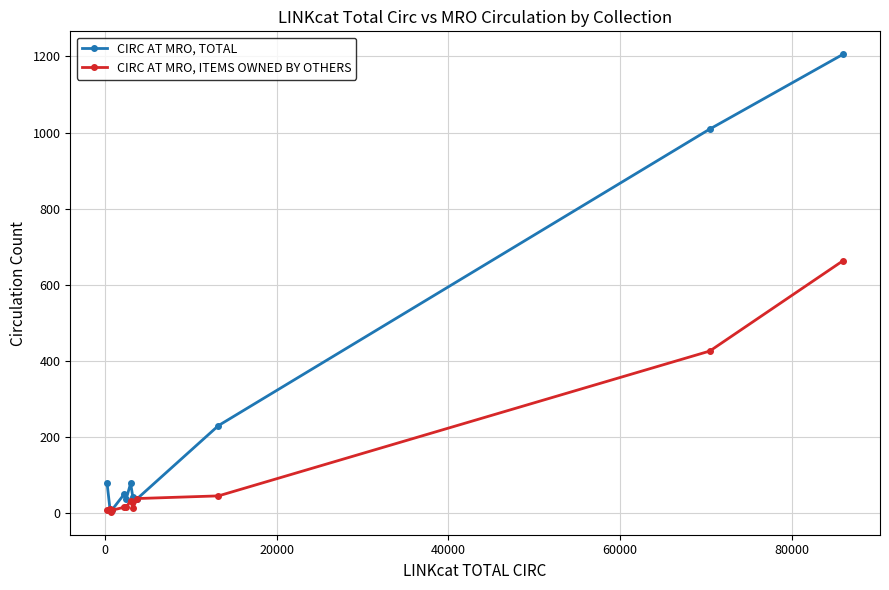

Which series has the largest range (max minus min)?

CIRC AT MRO, TOTAL